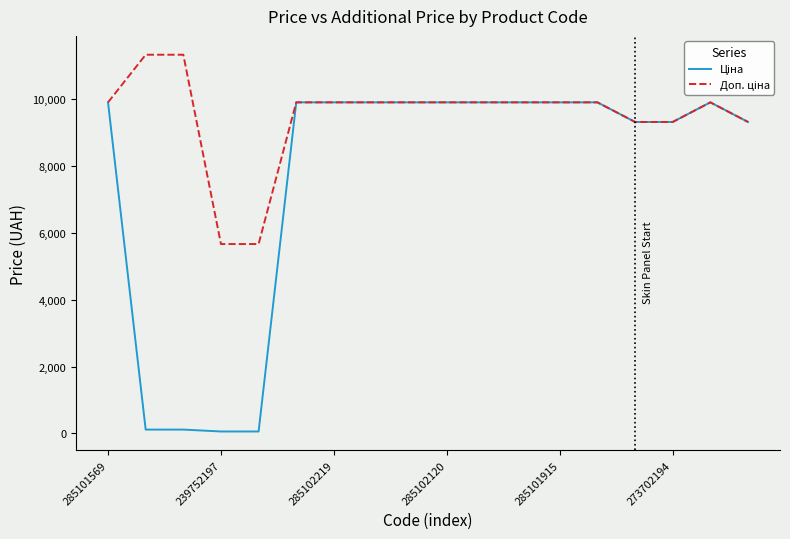

Which series has the widest spread of values?

Ціна